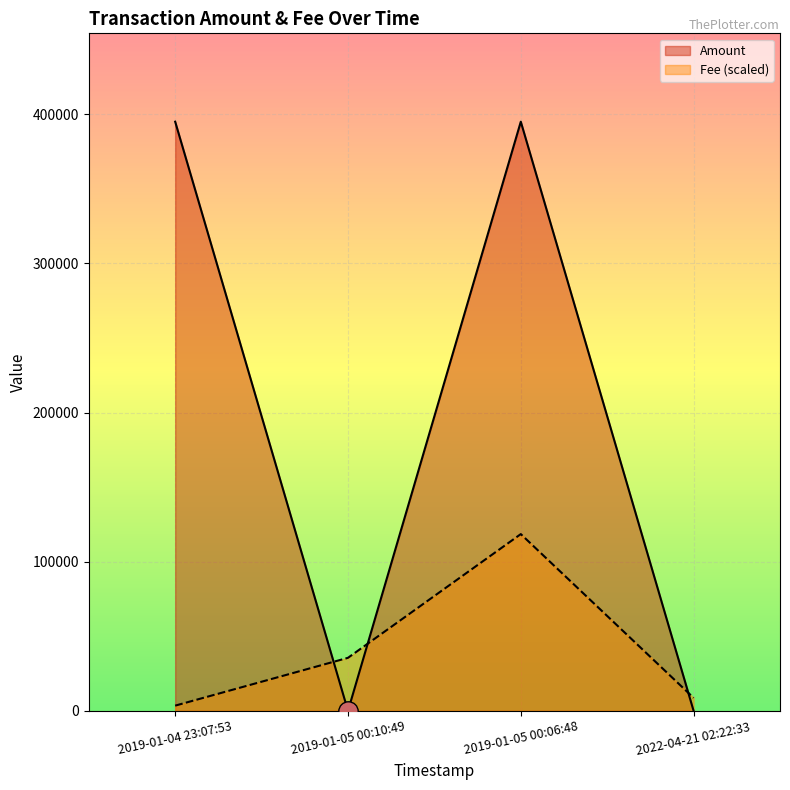

Which series changed the most between 2019-01-04 23:07:53 and 2019-01-05 00:10:49?

Amount